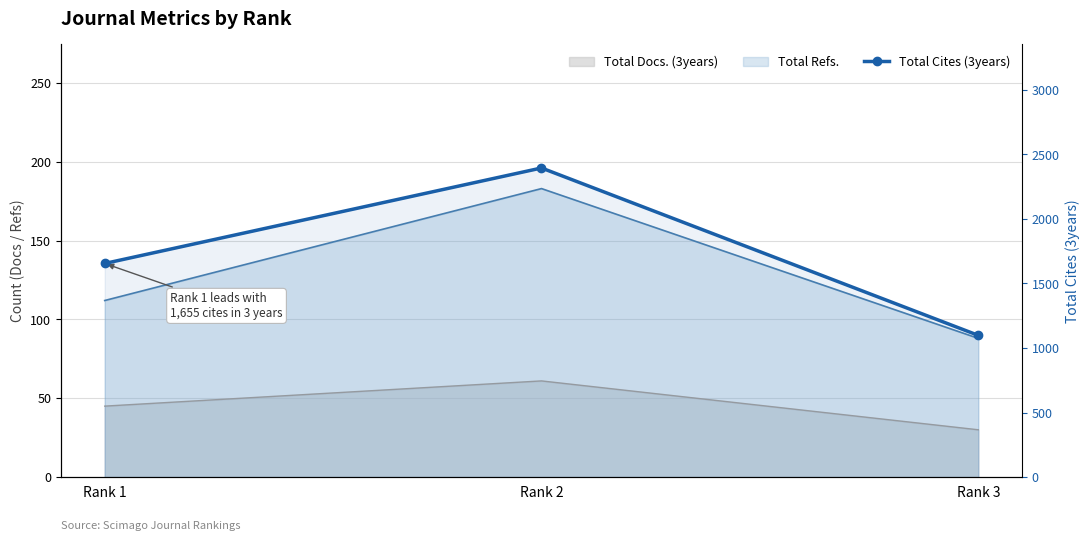

How many data points are above 1655?

1